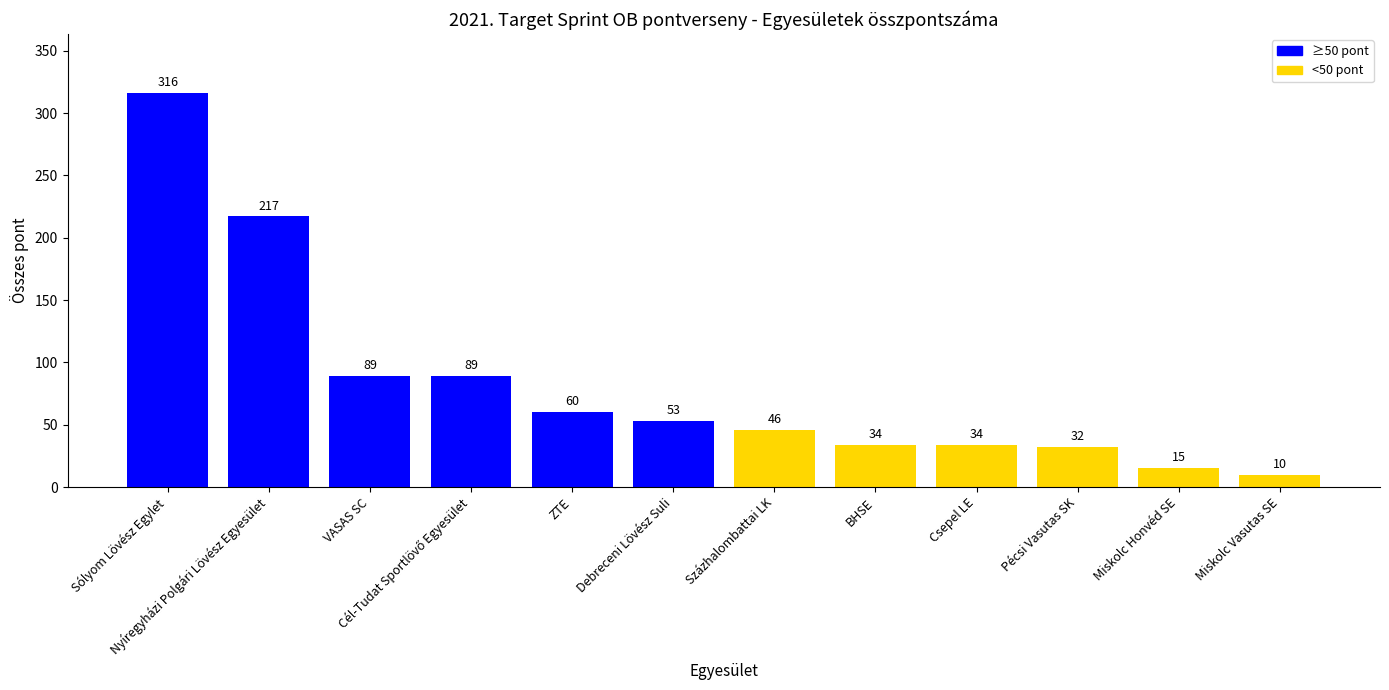

What is the label of the 3rd bar from the right?

Pécsi Vasutas SK